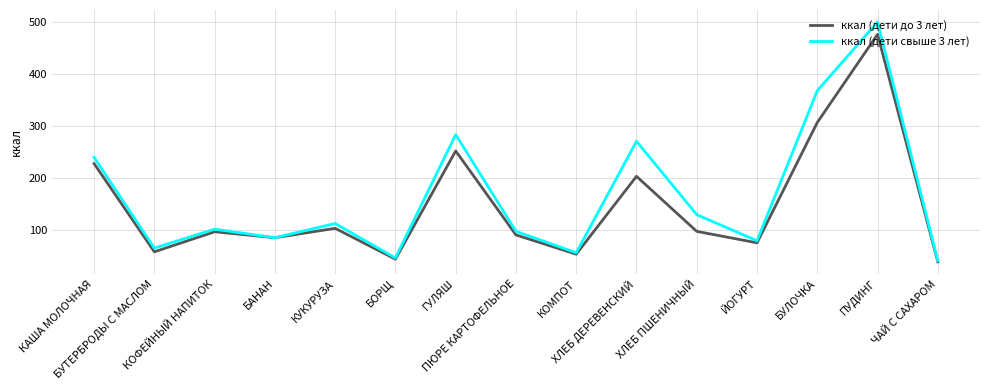

List the series in order of their peak value, lowest first.

ккал (дети до 3 лет), ккал (дети свыше 3 лет)